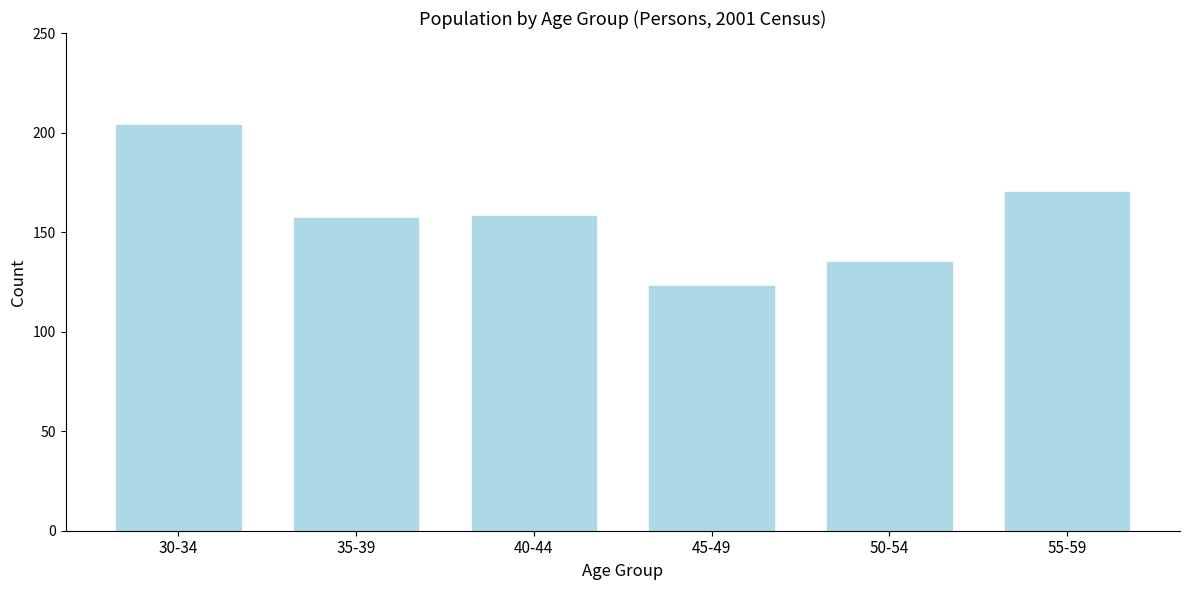

Reading right to left, what are all the values shown in this chart?

170	135	123	158	157	204